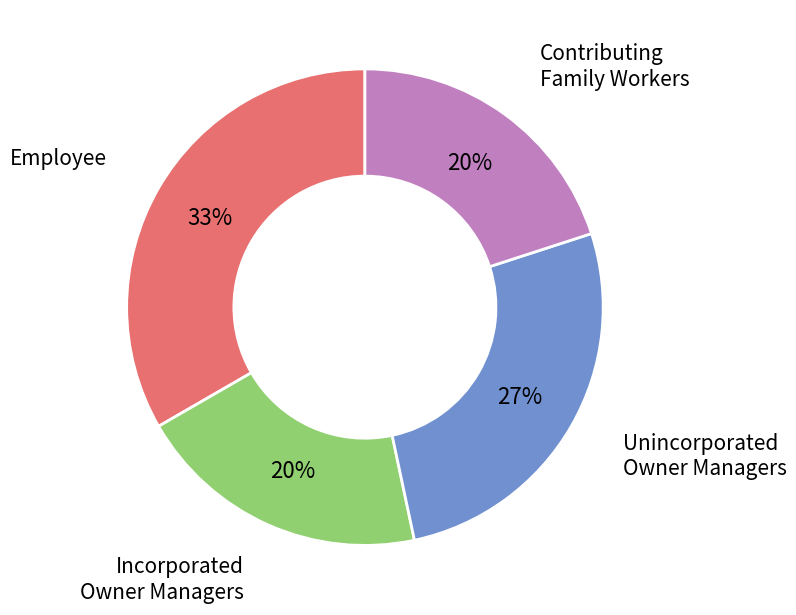

To the nearest percent, what is the combined percentage of Employee and Incorporated Owner Managers?

53%